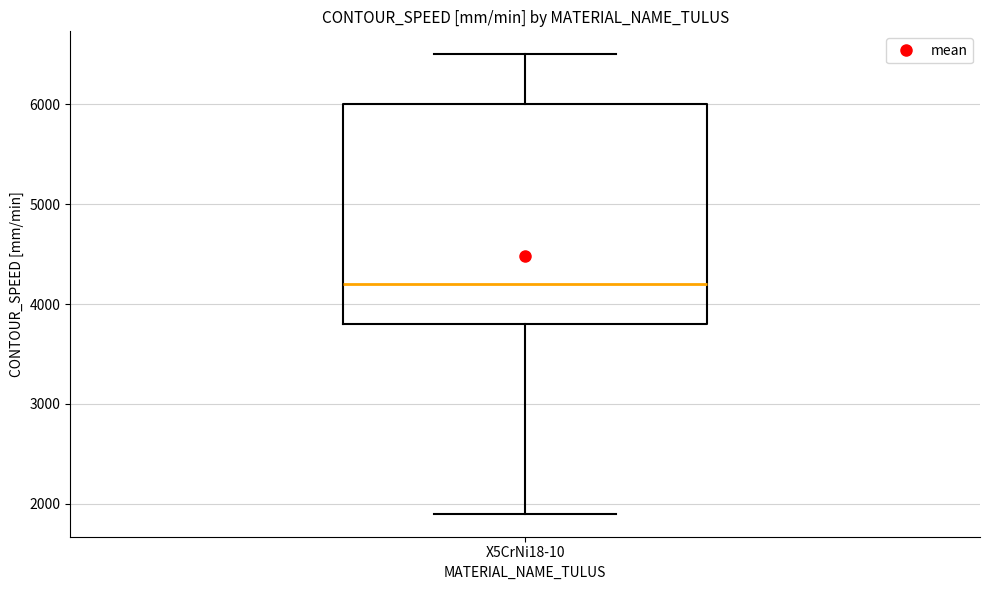

Where does the lower whisker of the box for X5CrNi18-10 end on the y-axis? The values are not printed on the chart, so give them approximately, as read against the axis.

1900